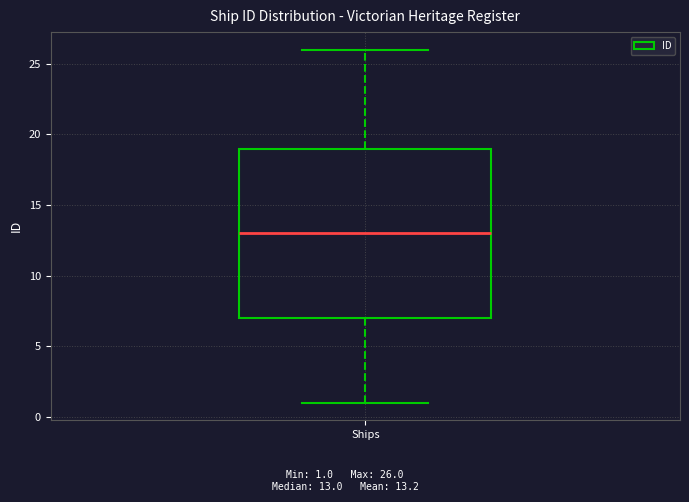

Where is the lower edge of the box for Ships on the y-axis? The values are not printed on the chart, so give them approximately, as read against the axis.

7